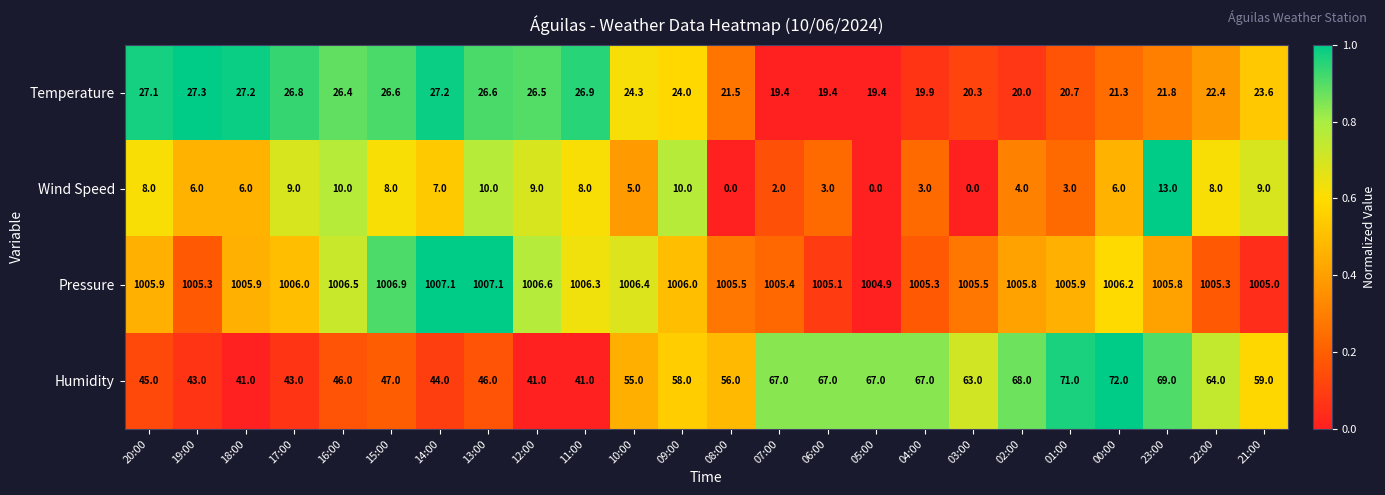

Rank the series at 06:00 from lowest to highest value.

Wind Speed, Temperature, Humidity, Pressure